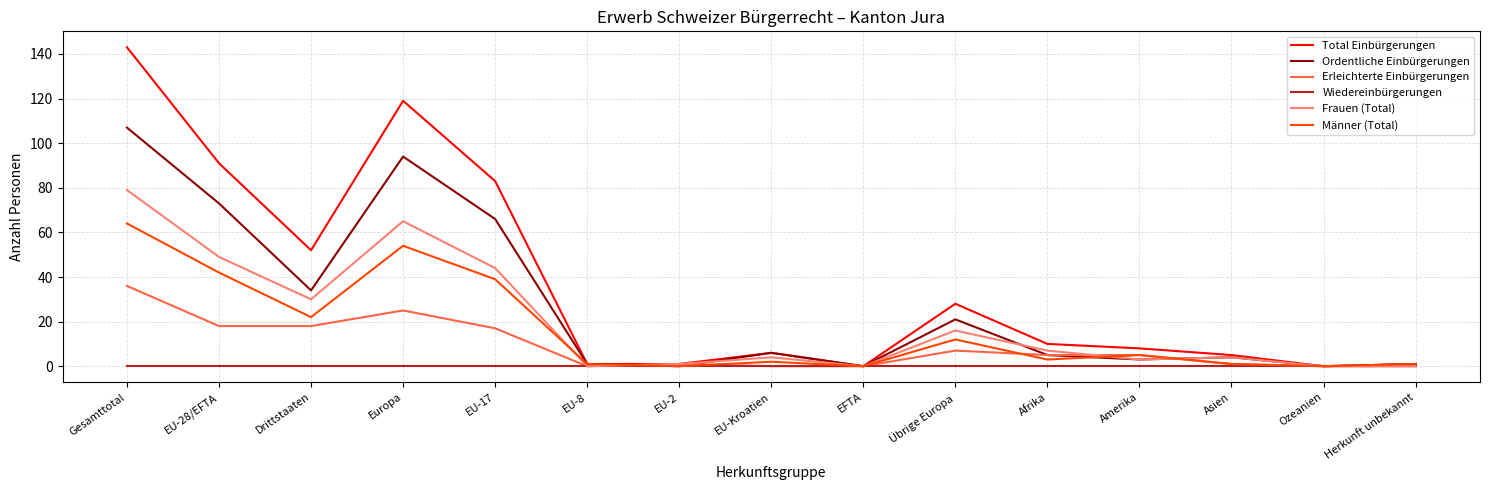

Is the value of Erleichterte Einbürgerungen at EU-2 greater than the value of Männer (Total) at EU-28/EFTA?

No